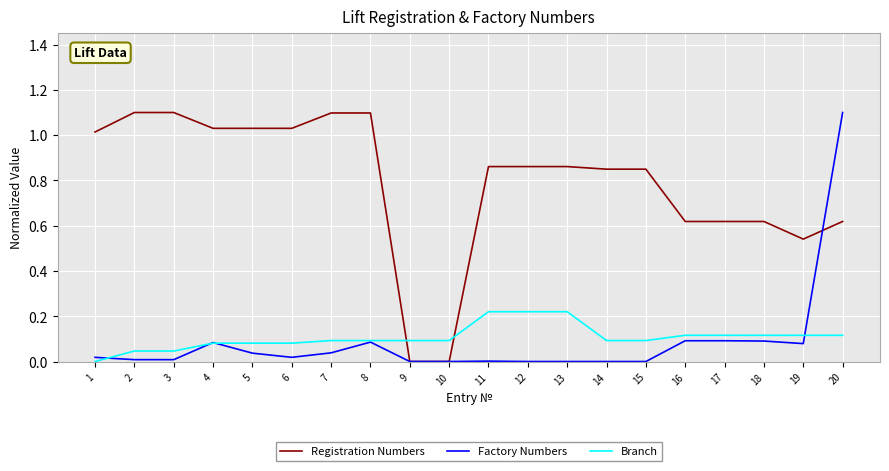

What is the maximum value for Factory Numbers?

1.1